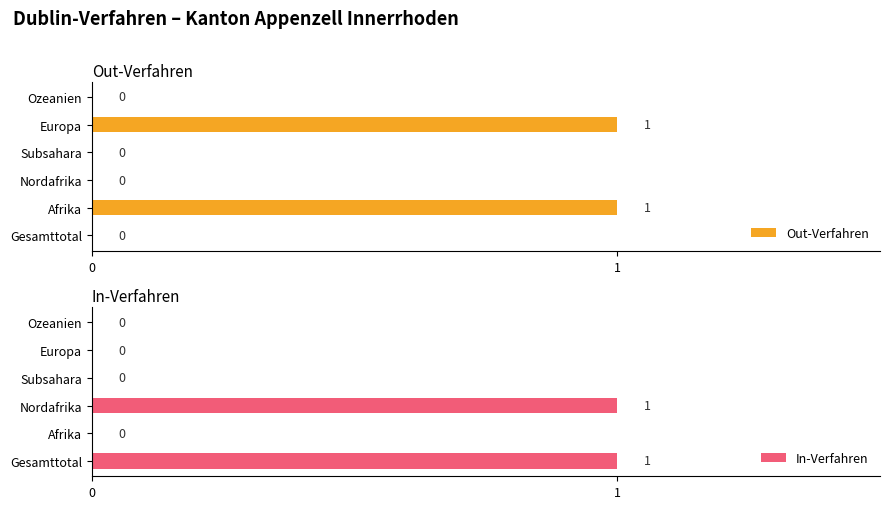

List the series in order of their peak value, lowest first.

Out-Verfahren, In-Verfahren